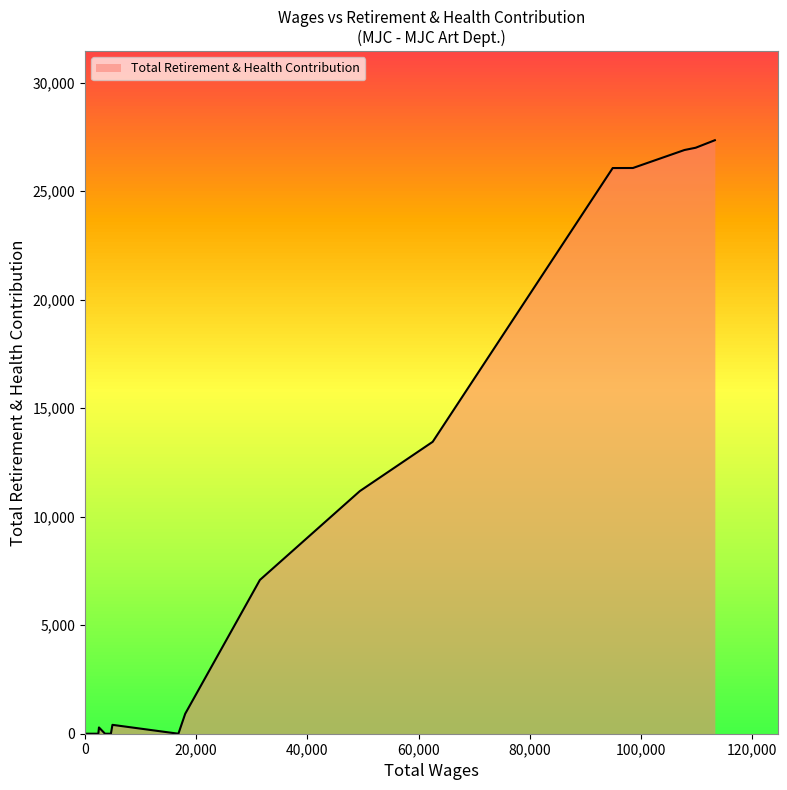

How many data points does each series have?

22